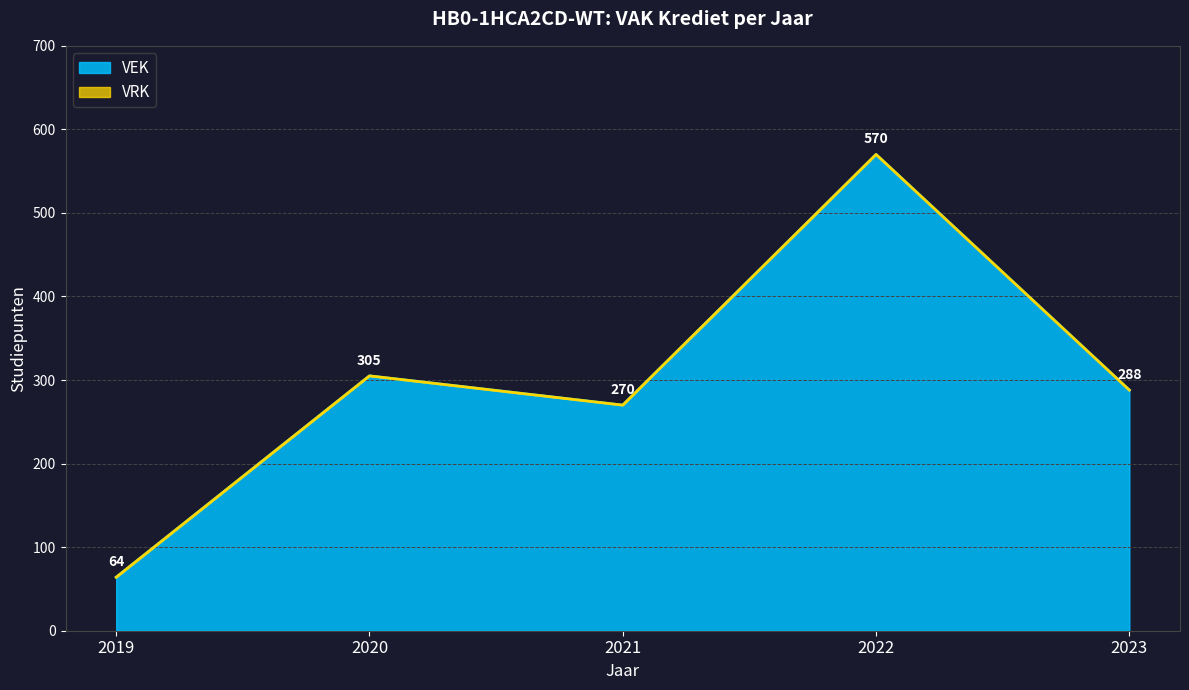

The value at 2019 is 85. True or false?

False